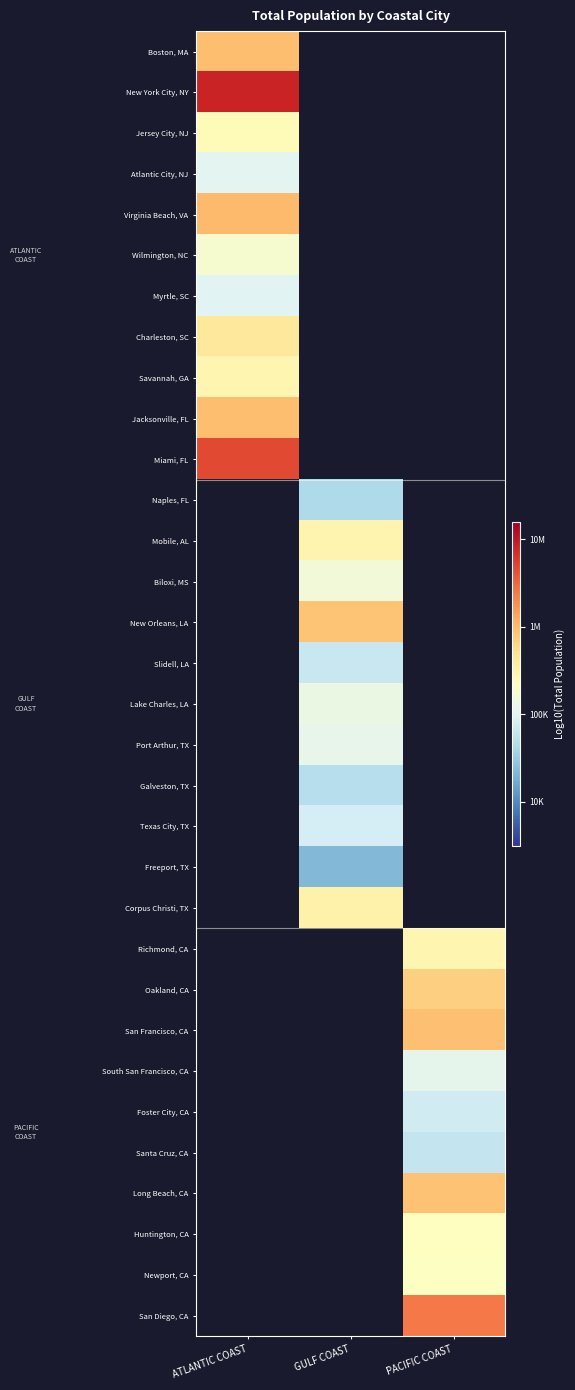

What is the maximum value shown in the chart?

6.9